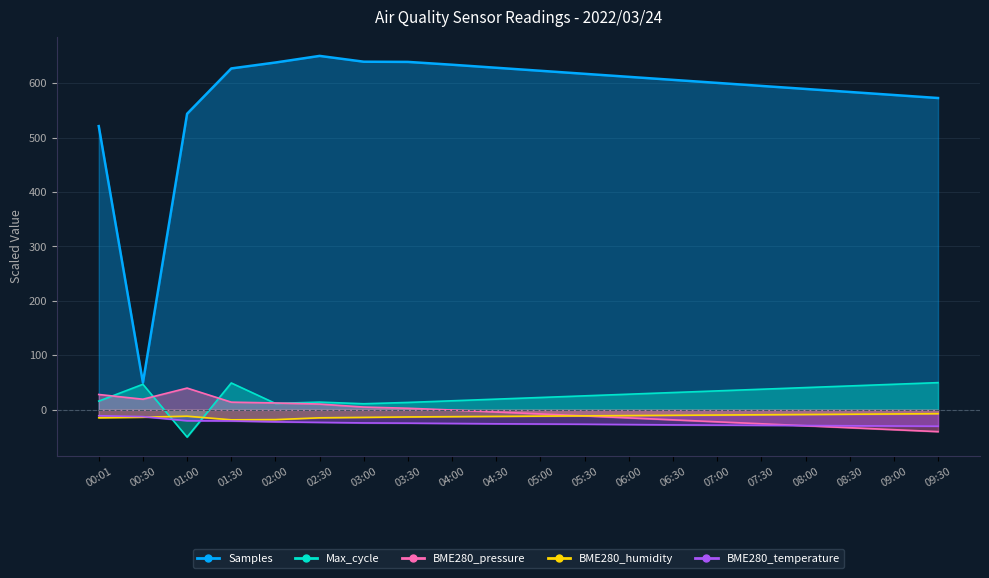

Rank the series at 04:30 from lowest to highest value.

BME280_temperature, BME280_humidity, BME280_pressure, Max_cycle, Samples